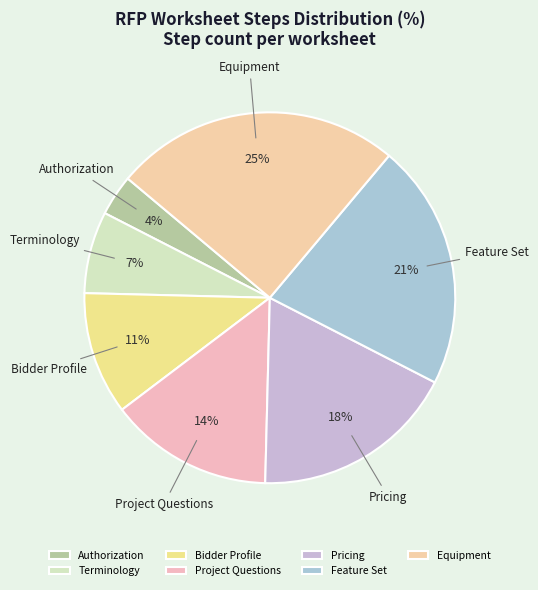

Which category has the biggest portion of the pie?

Equipment